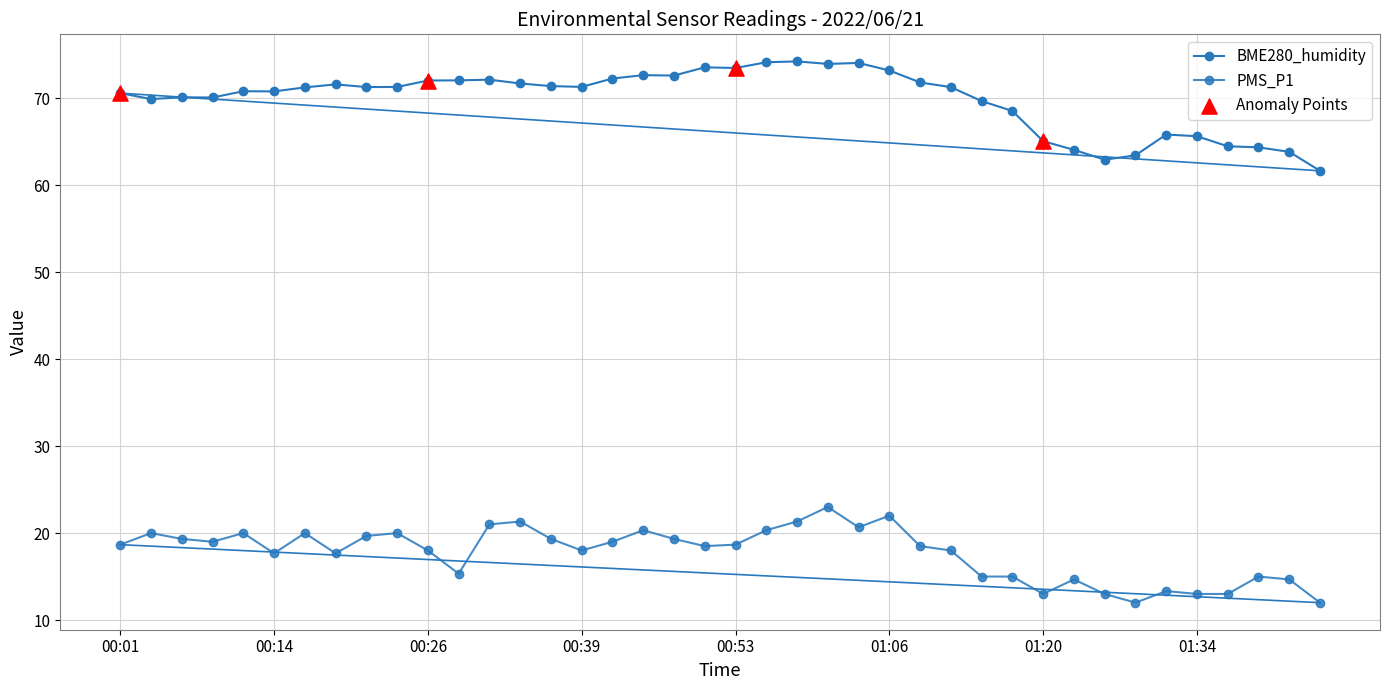

At which category is the sum across all series the highest?

01:01